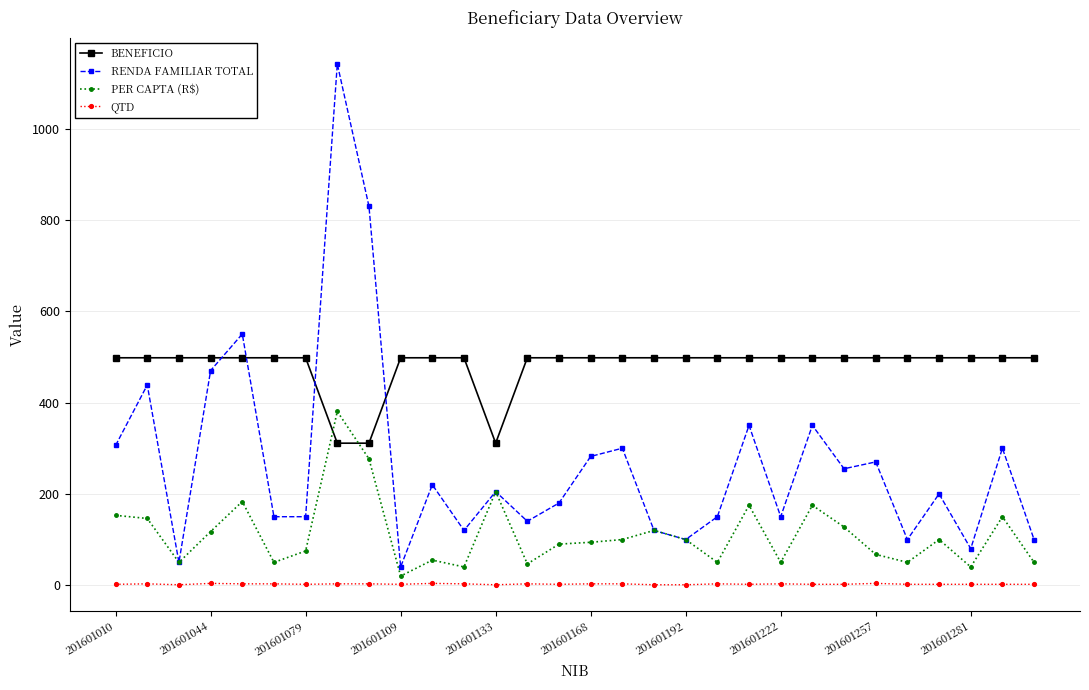

What is the value of the RENDA FAMILIAR TOTAL point at the 13th from the left?

205.0